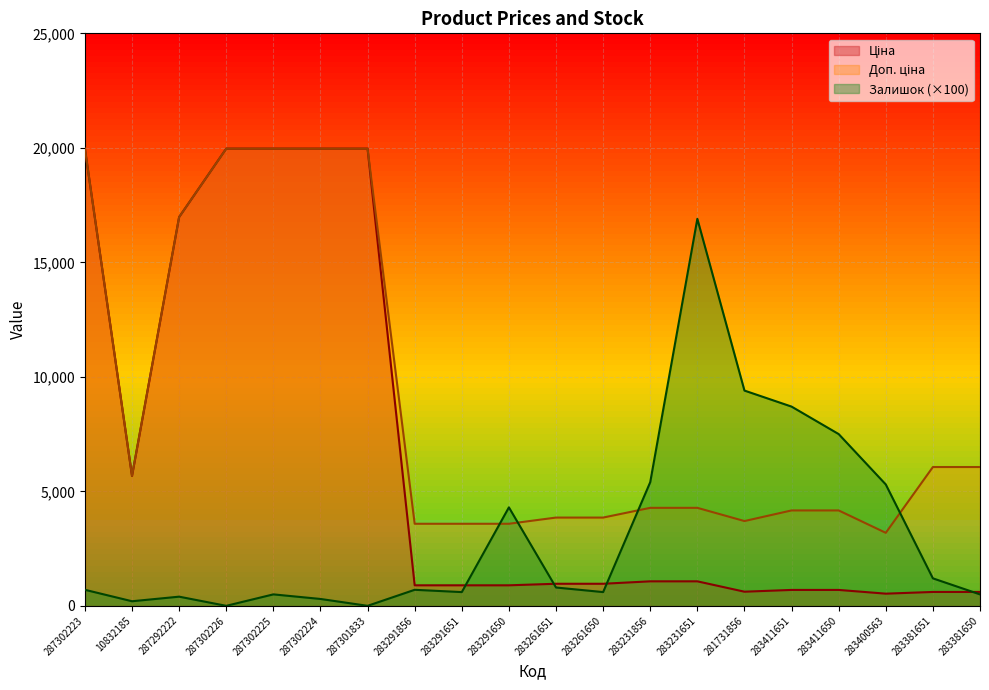

True or false: Доп. ціна has a value of 3701.9 at 281731856.

True